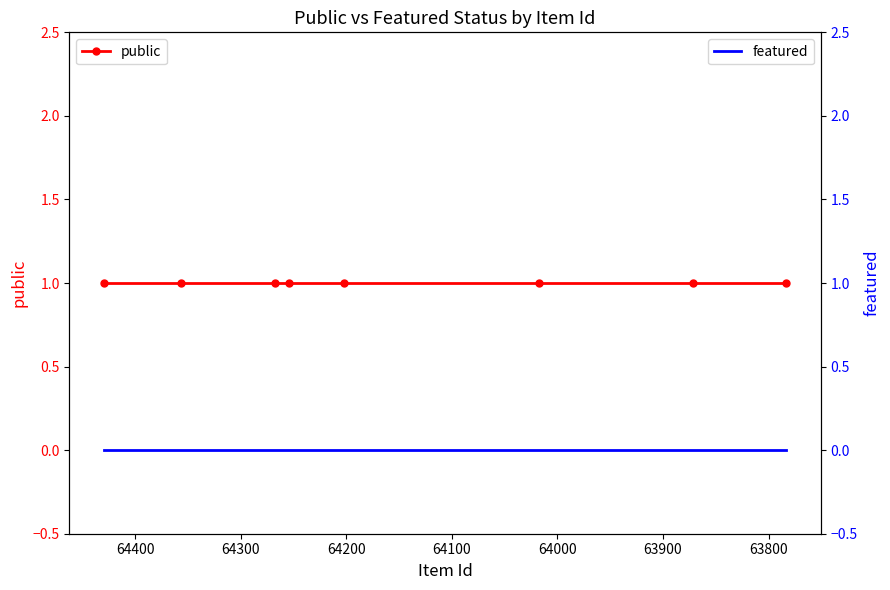

Is this an area chart (filled region under the line)?

No